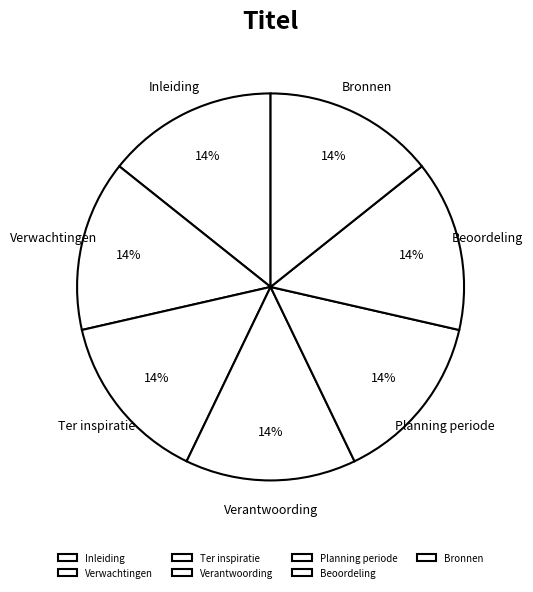

What is the ratio of the value at Bronnen to the value at Verantwoording?

1.0